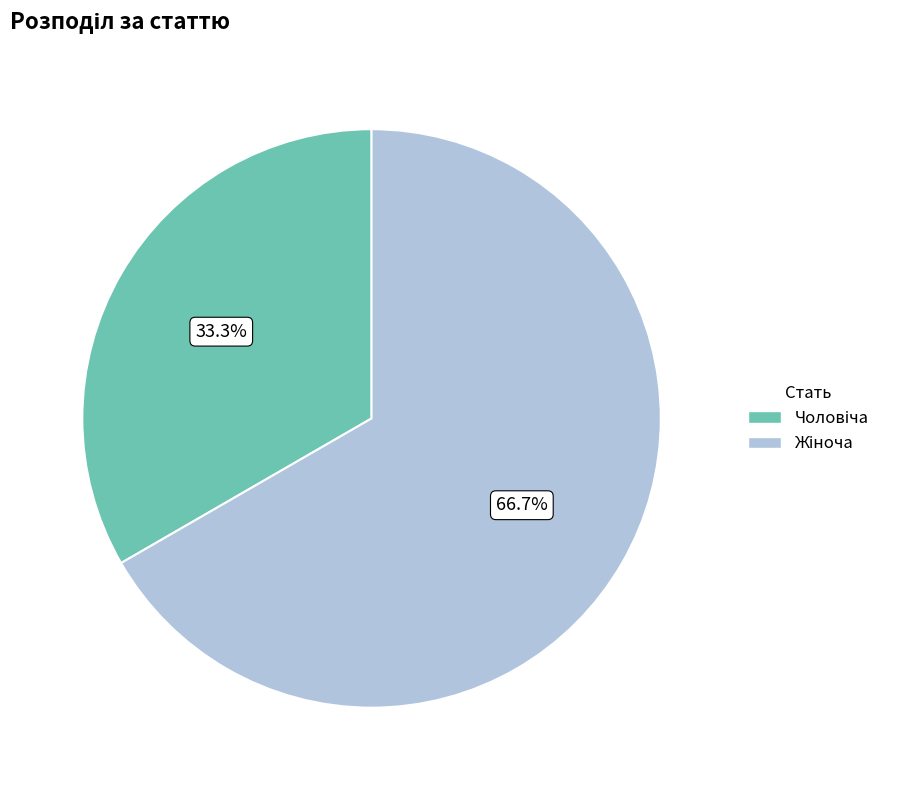

Is there a majority slice in this chart?

Yes